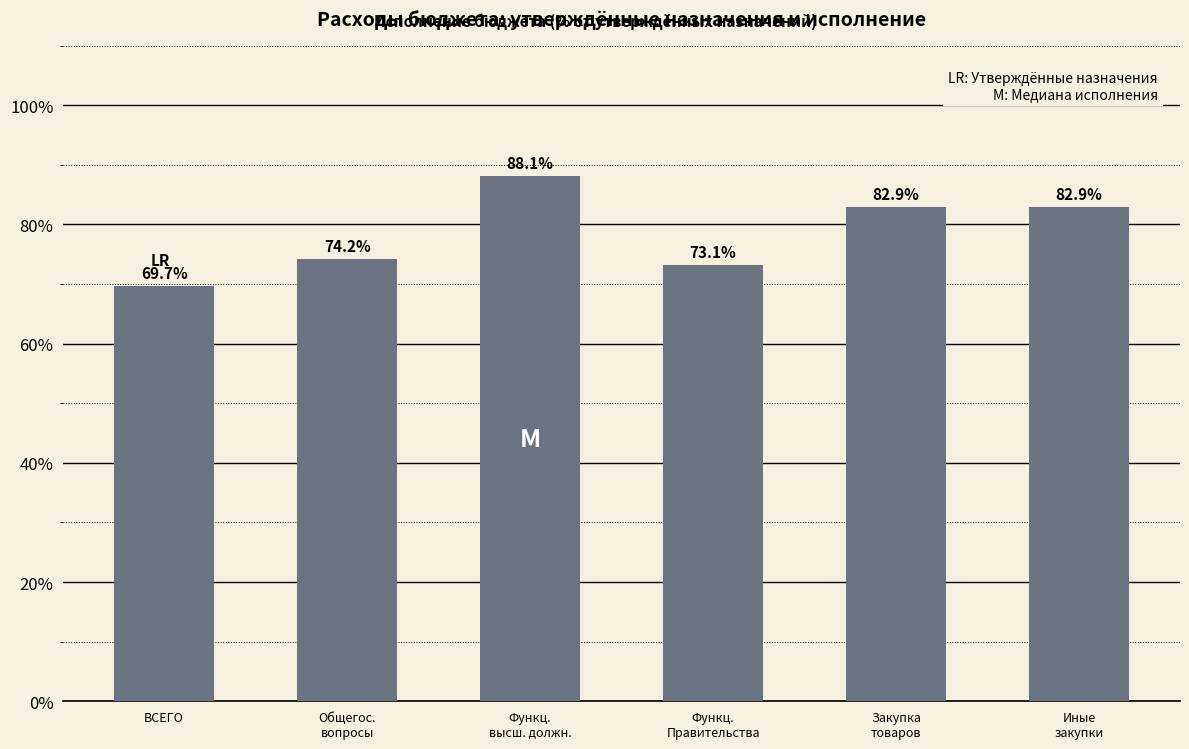

What is the maximum value shown in the chart?

88.1